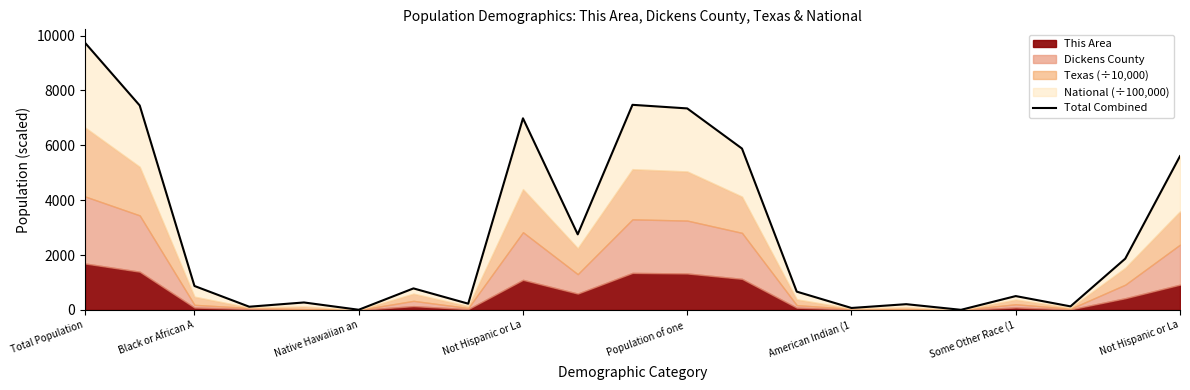

How many interior local peaks (higher than both neighbors) does the data have?

6